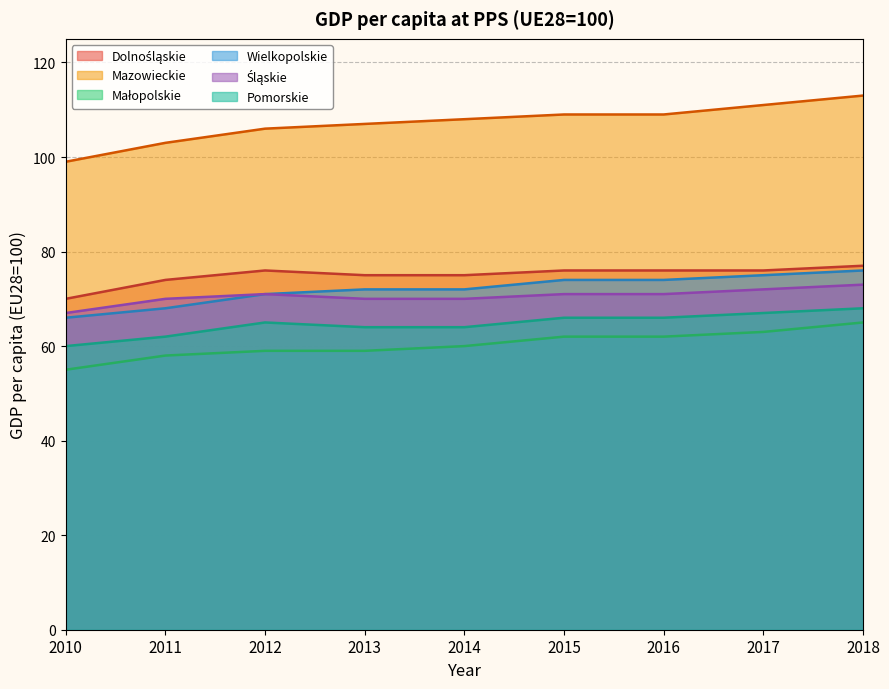

Is it true that Dolnośląskie equals 77 at 2018?

True